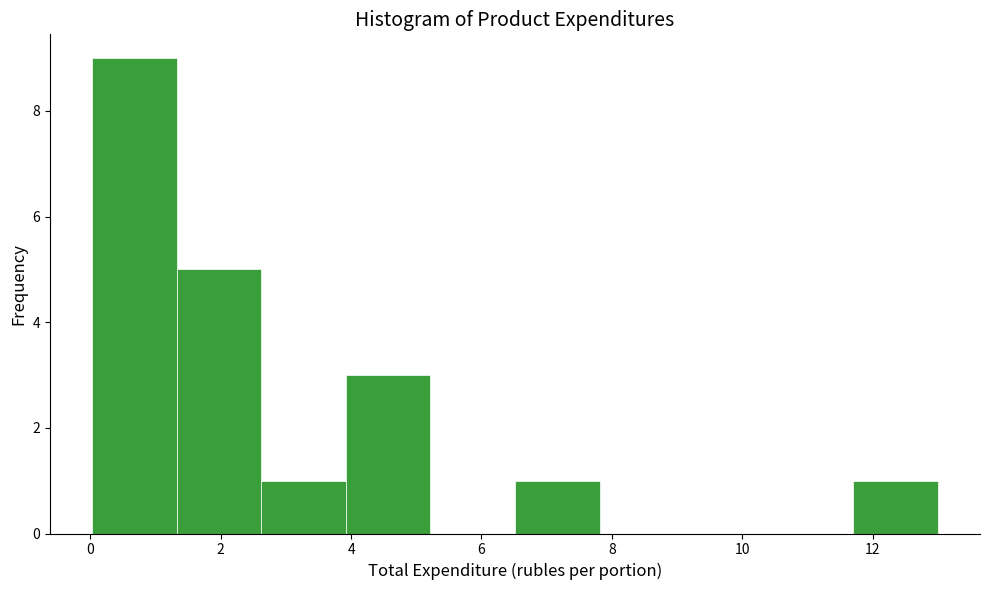

Reading left to right, transcribe this chart: for each bar, give the range it covers on the x-axis and its height. Neither the bar edges nor the heights are printed on the chart, so give them approximately, as read against the axes.

0.0 to 1.4: 9
1.4 to 2.6: 5
2.6 to 4.0: 1
4.0 to 5.2: 3
5.2 to 6.6: 0
6.6 to 7.8: 1
7.8 to 9.2: 0
9.2 to 10.4: 0
10.4 to 11.8: 0
11.8 to 13.0: 1